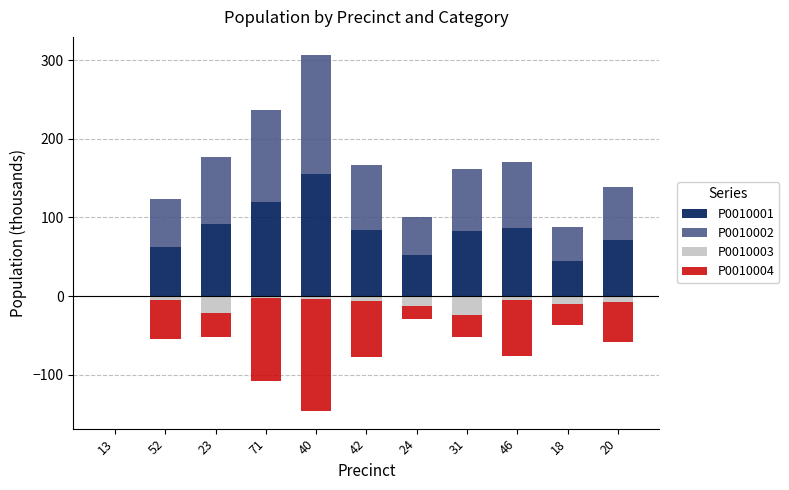

What is the difference between the highest and lowest values at 31?

111.5